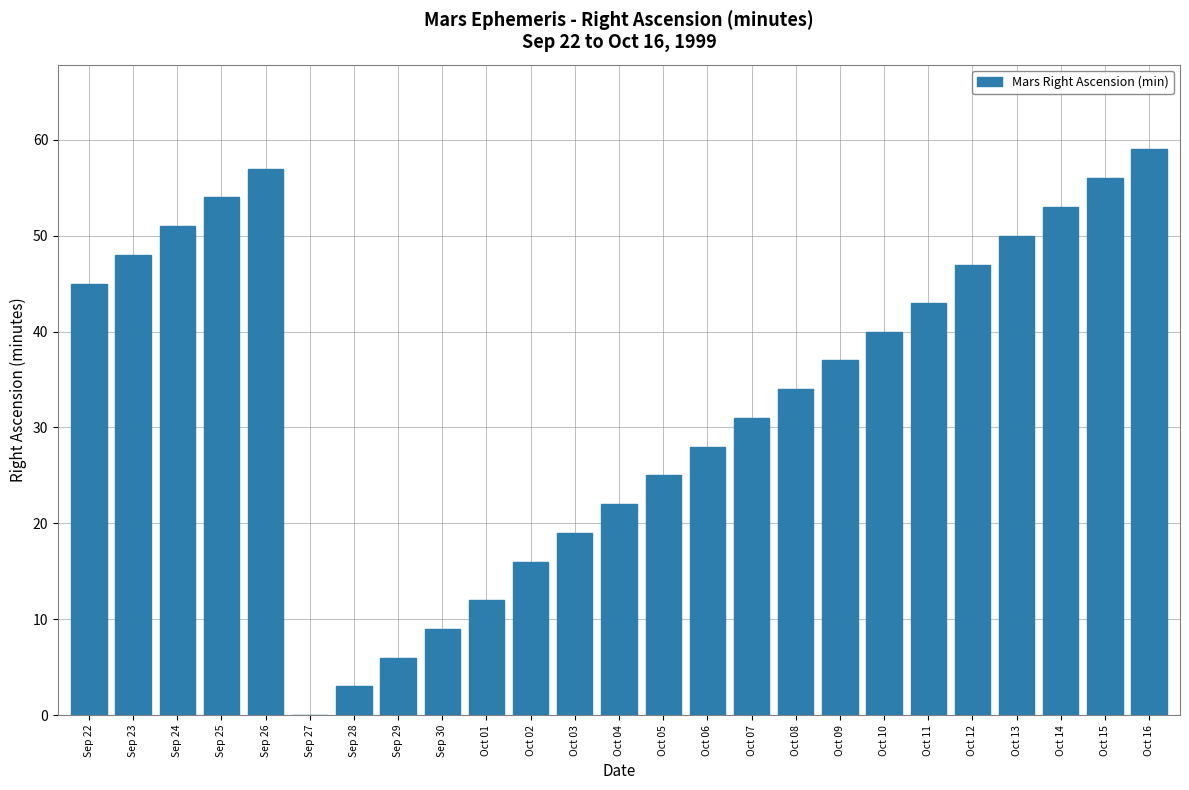

The chart shows a value of 31 at Oct 07. True or false?

True